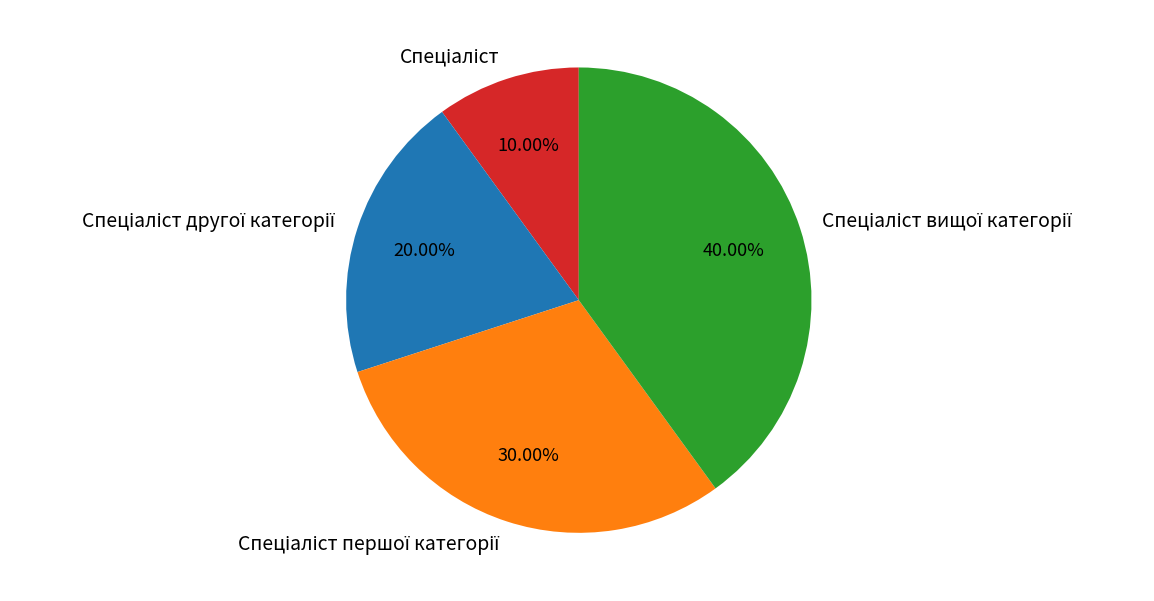

Does any single category account for the majority?

No